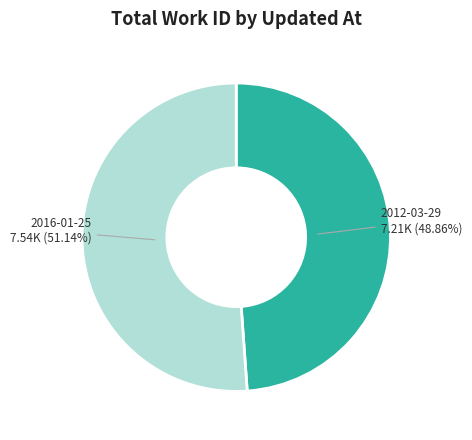

Is there a majority slice in this chart?

Yes